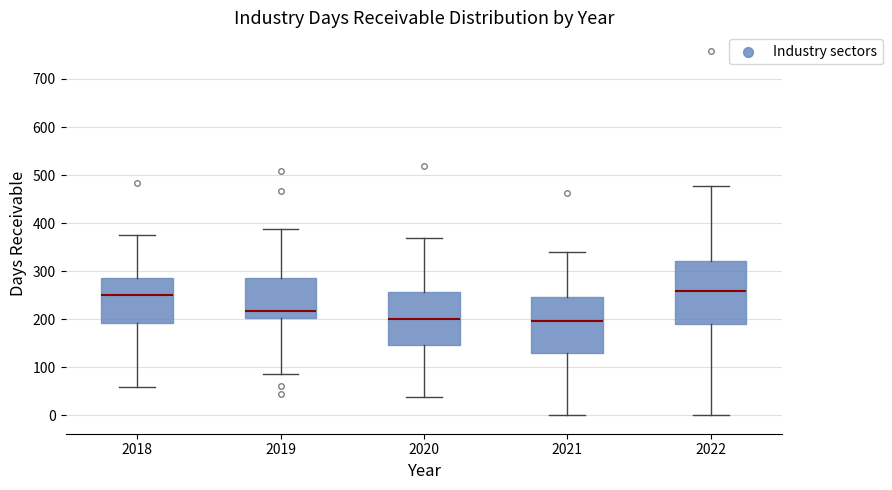

Reading left to right, transcribe this box plot: for each box, give where its median line is, the range the box spans, and where its two whiskers end, as read against the y-axis. The values are not printed on the chart, so give them approximately, as read against the axis.

2018: median 250, box 190 to 290, whiskers 60 to 380
2019: median 220, box 200 to 290, whiskers 90 to 390
2020: median 200, box 150 to 260, whiskers 40 to 370
2021: median 200, box 130 to 250, whiskers 0 to 340
2022: median 260, box 190 to 320, whiskers 0 to 480